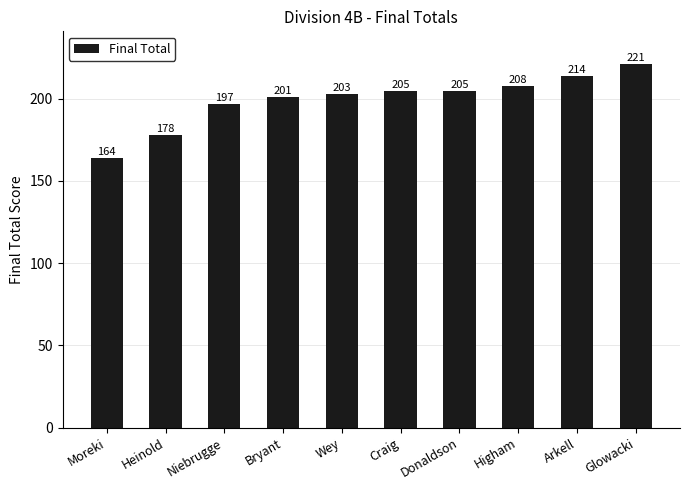

What is the approximate value at Niebrugge, to the nearest 5?

195